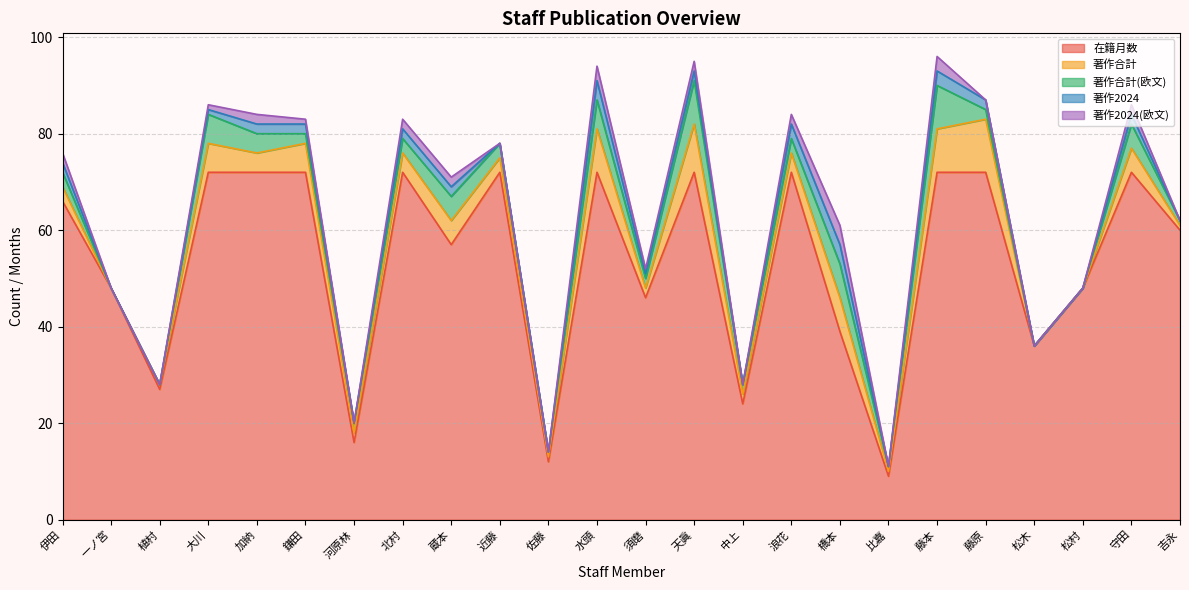

At which label does 在籍月数 reach its peak?

大川